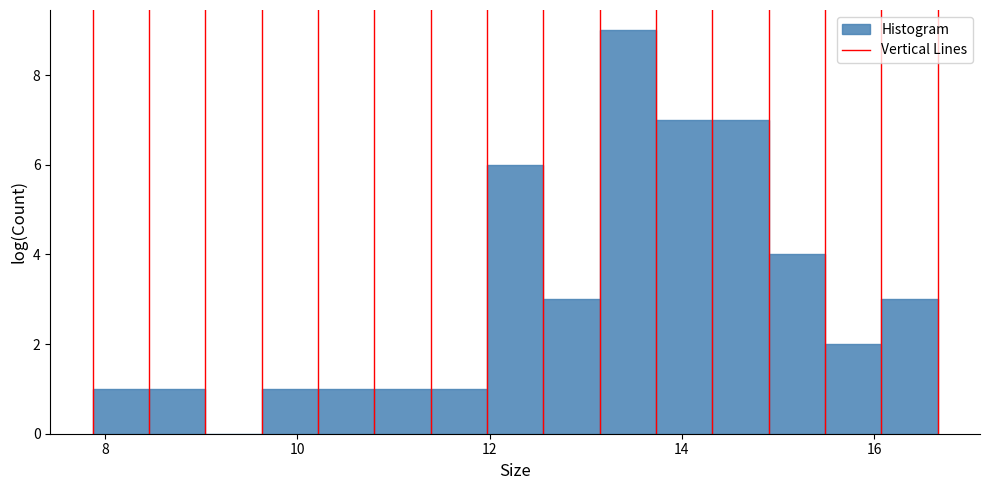

Around what value on the x-axis is the tallest bar? Give the approximate position of its centre, as read against the axis.

13.4